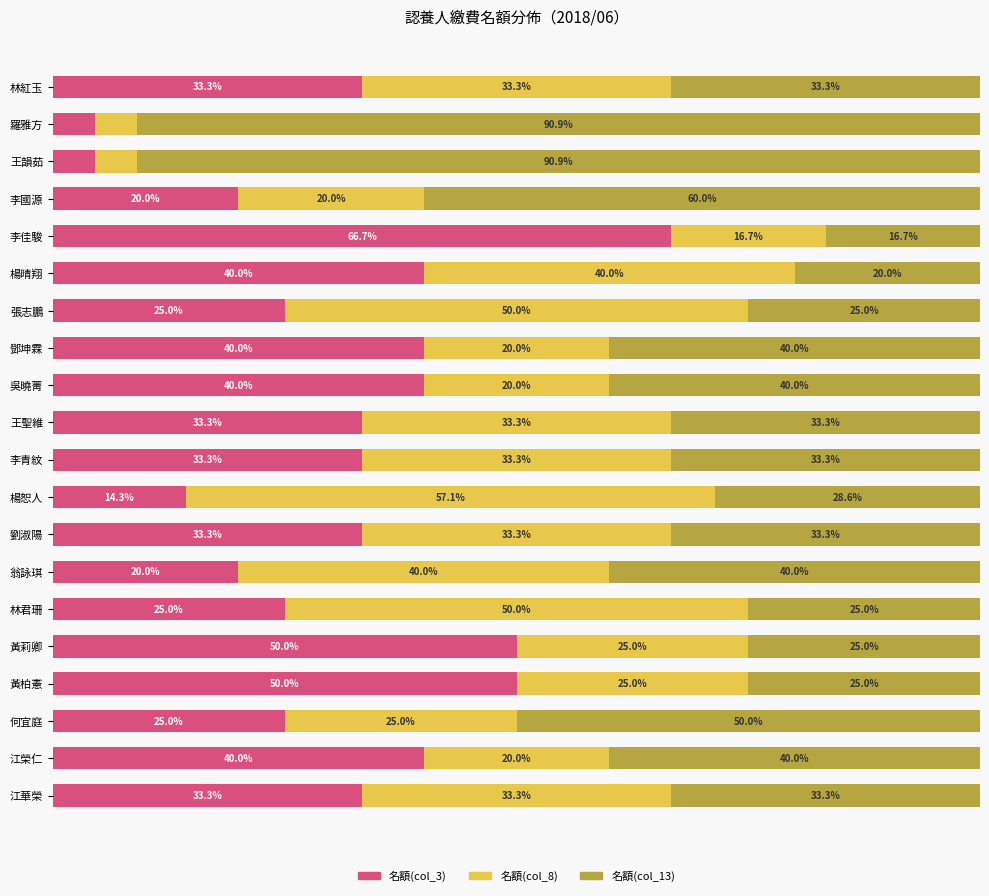

At which label does 名額(col_3) reach its peak?

李佳駿